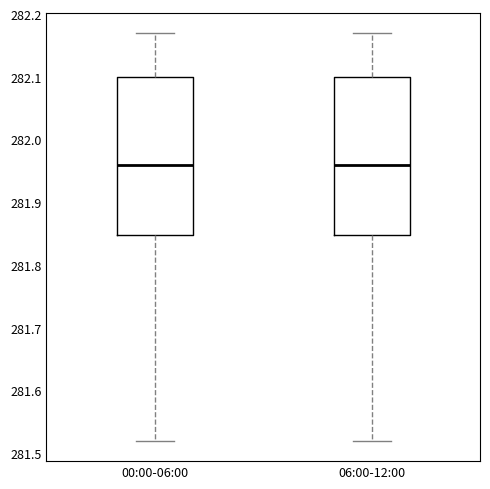

Reading left to right, transcribe this box plot: for each box, give where its median line is, the range the box spans, and where its two whiskers end, as read against the y-axis. The values are not printed on the chart, so give them approximately, as read against the axis.

00:00-06:00: median 281.96, box 281.85 to 282.10, whiskers 281.52 to 282.17
06:00-12:00: median 281.96, box 281.85 to 282.10, whiskers 281.52 to 282.17